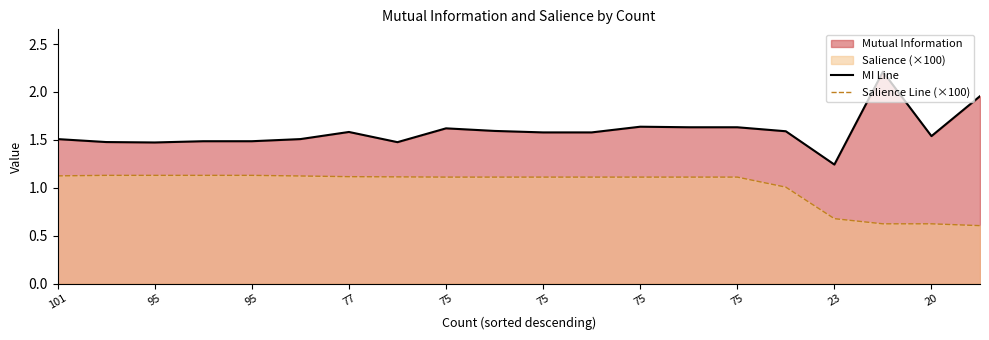

The value of Salience Line (×100) at 23 is 0.2. True or false?

False